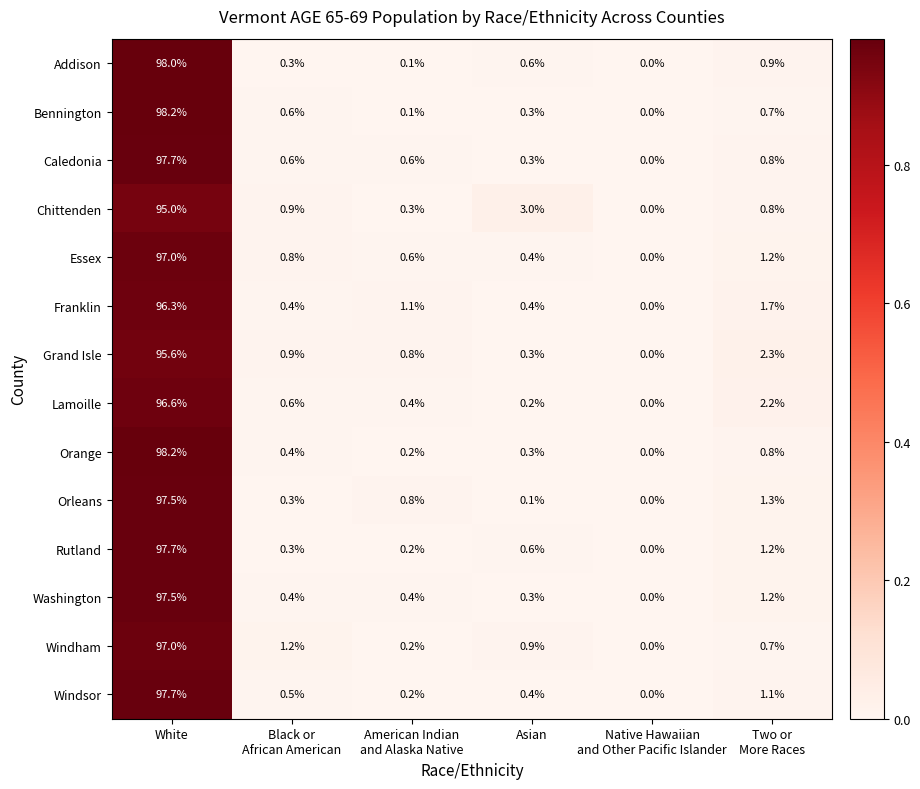

True or false: Addison has a value of 98.0 at White.

True